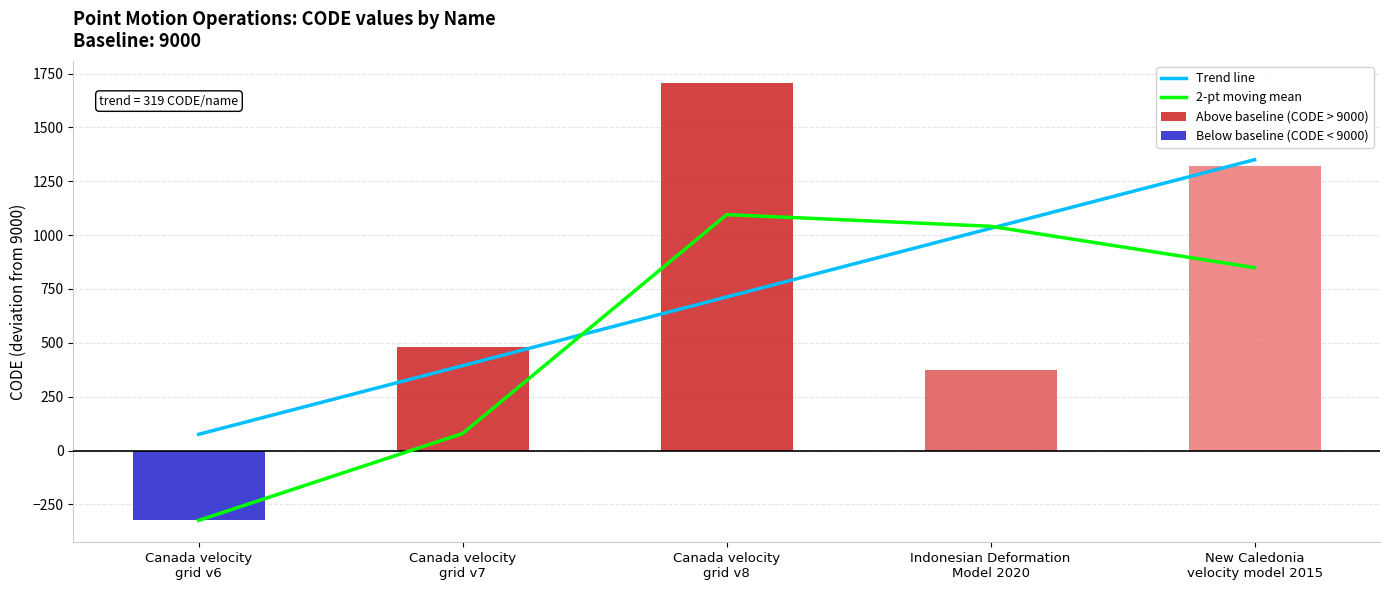

Rank the categories by value from lowest to highest.

Canada velocity
grid v6, Indonesian Deformation
Model 2020, Canada velocity
grid v7, New Caledonia
velocity model 2015, Canada velocity
grid v8